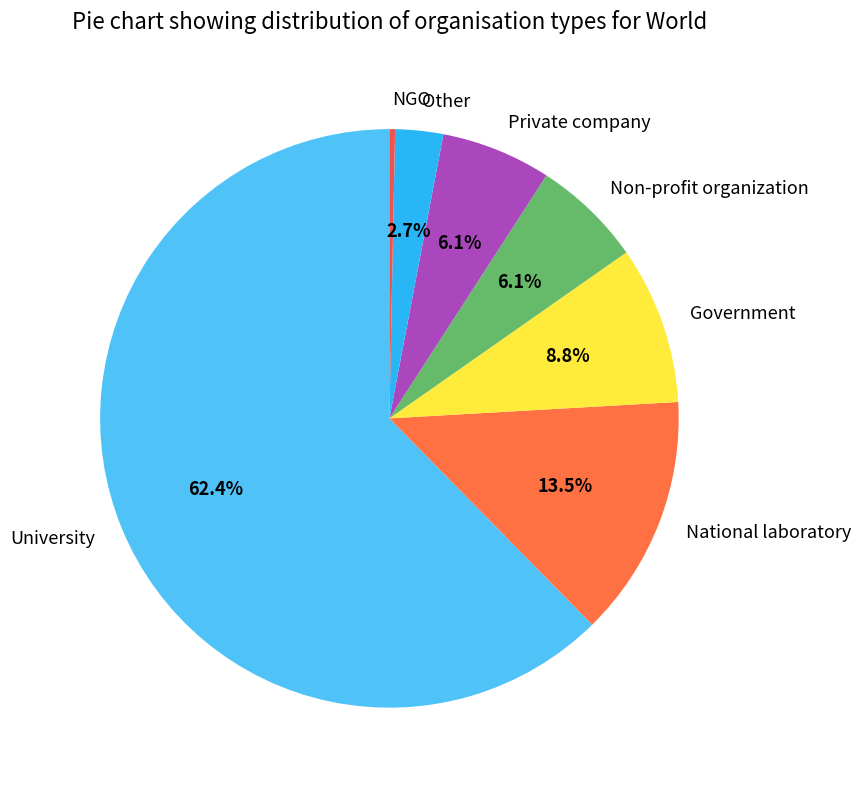

Which category has the biggest portion of the pie?

University